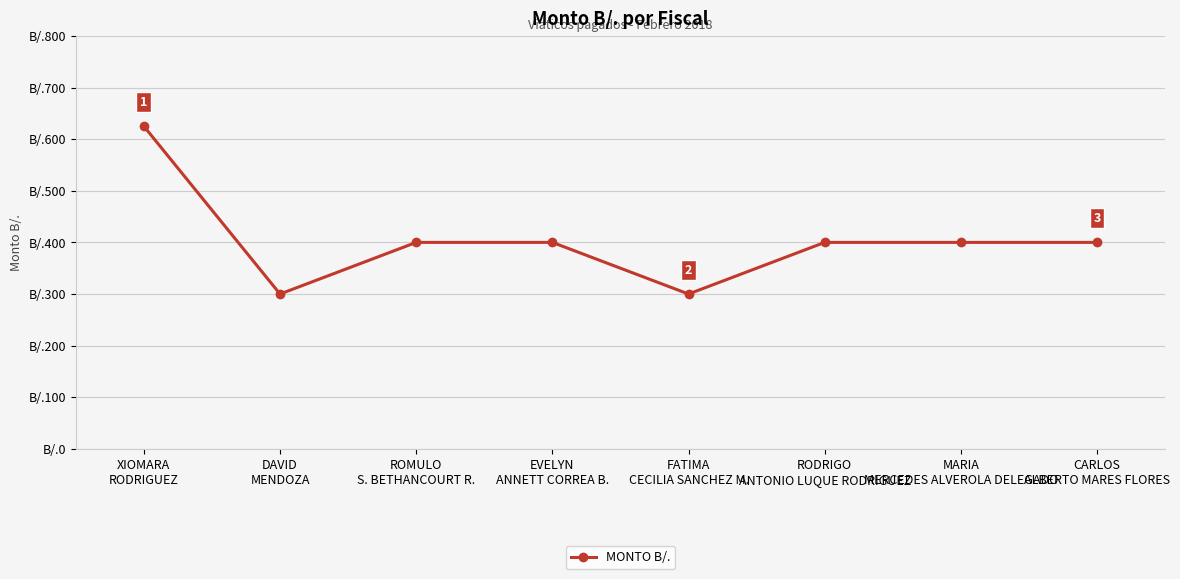

How many series are shown in this chart?

1